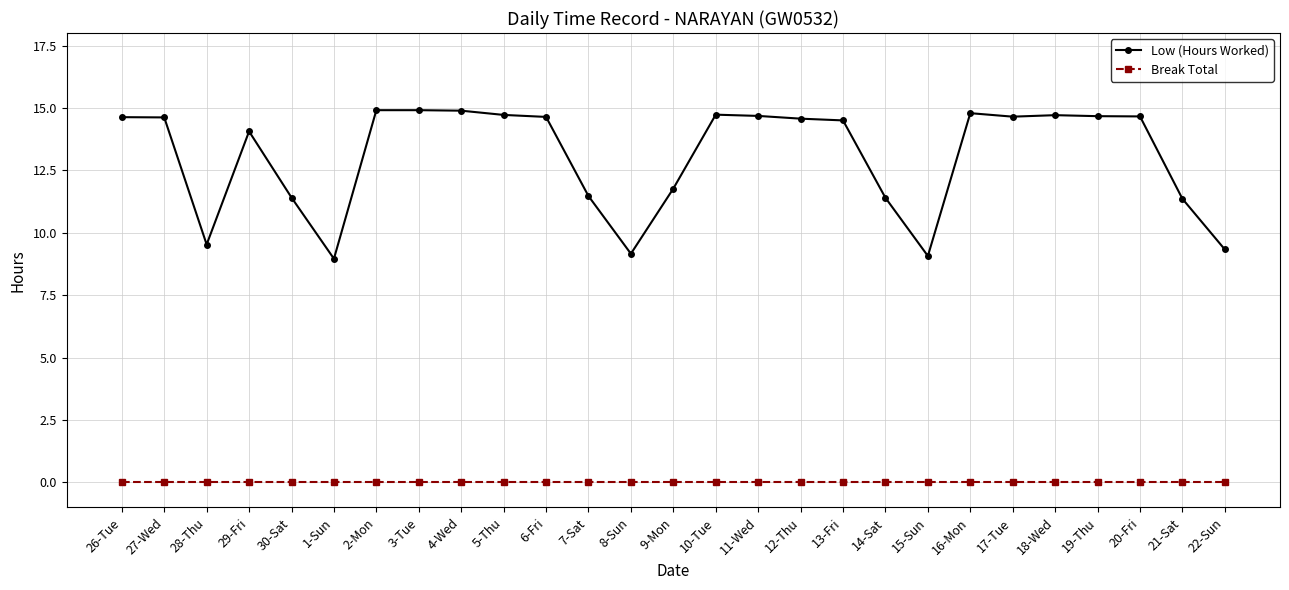

Does the chart have visible grid lines?

Yes